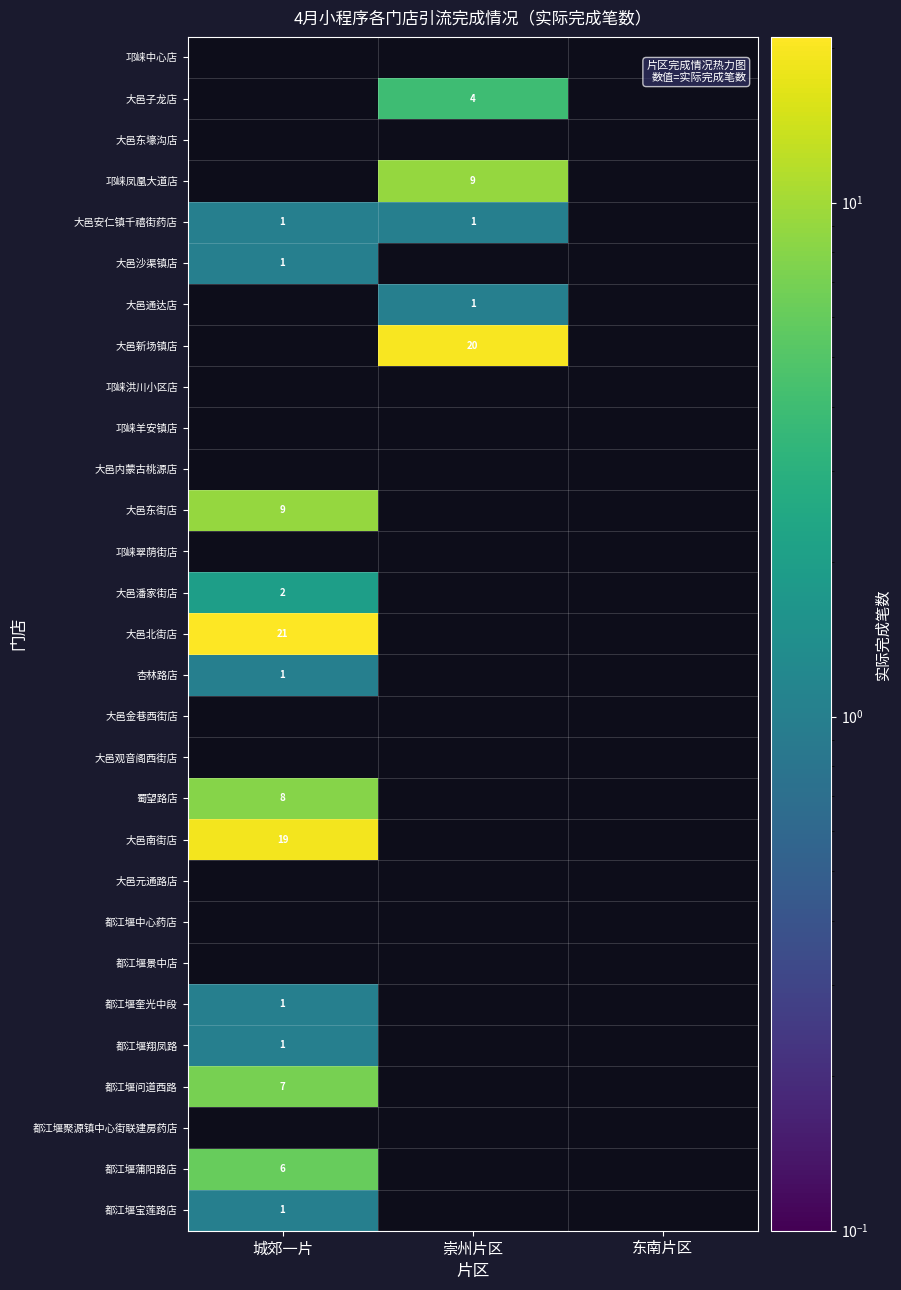

True or false: 大邑子龙店 has a value of 7 at 崇州片区.

False